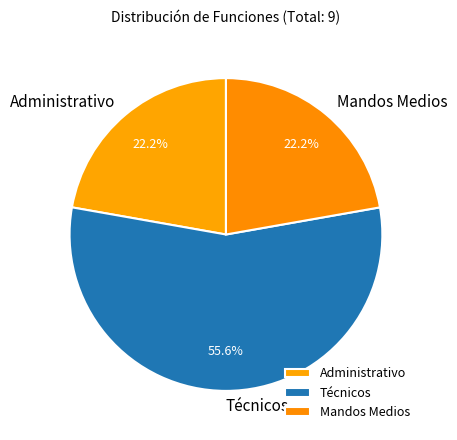

To the nearest percent, what is the difference between the Mandos Medios and Técnicos slice percentages?

33%